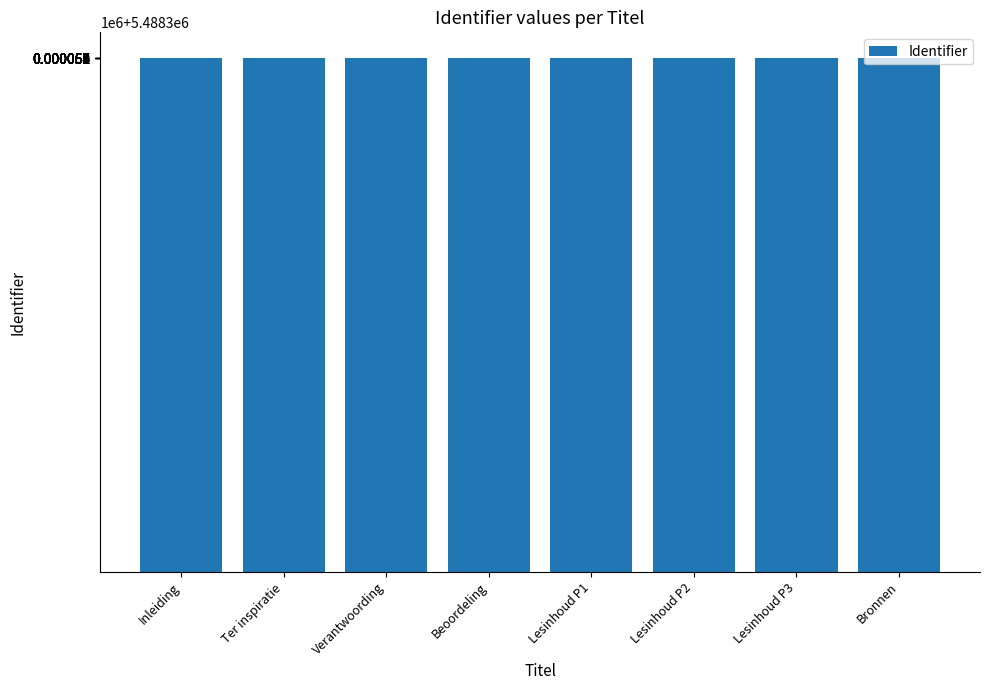

Does the chart contain any negative values?

No